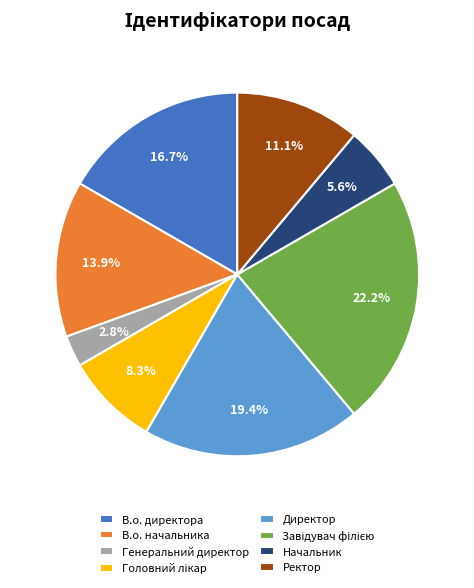

Which slice is the smallest?

Генеральний директор